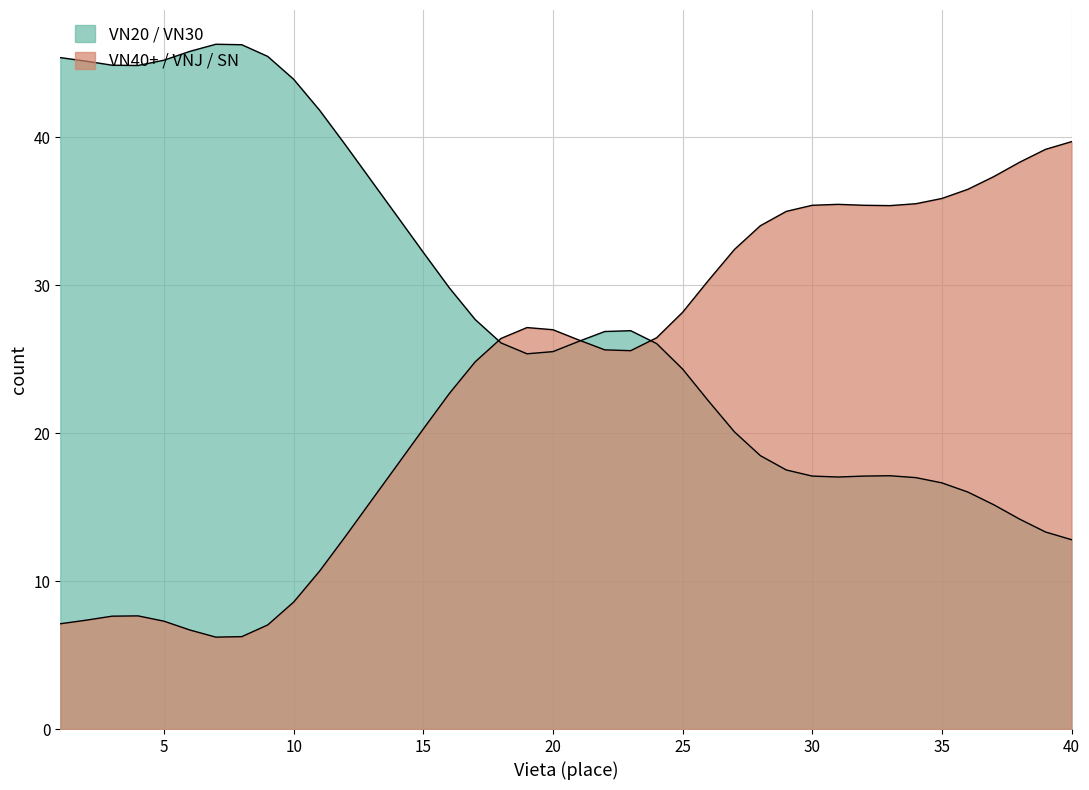

How many data points does each series have?

40